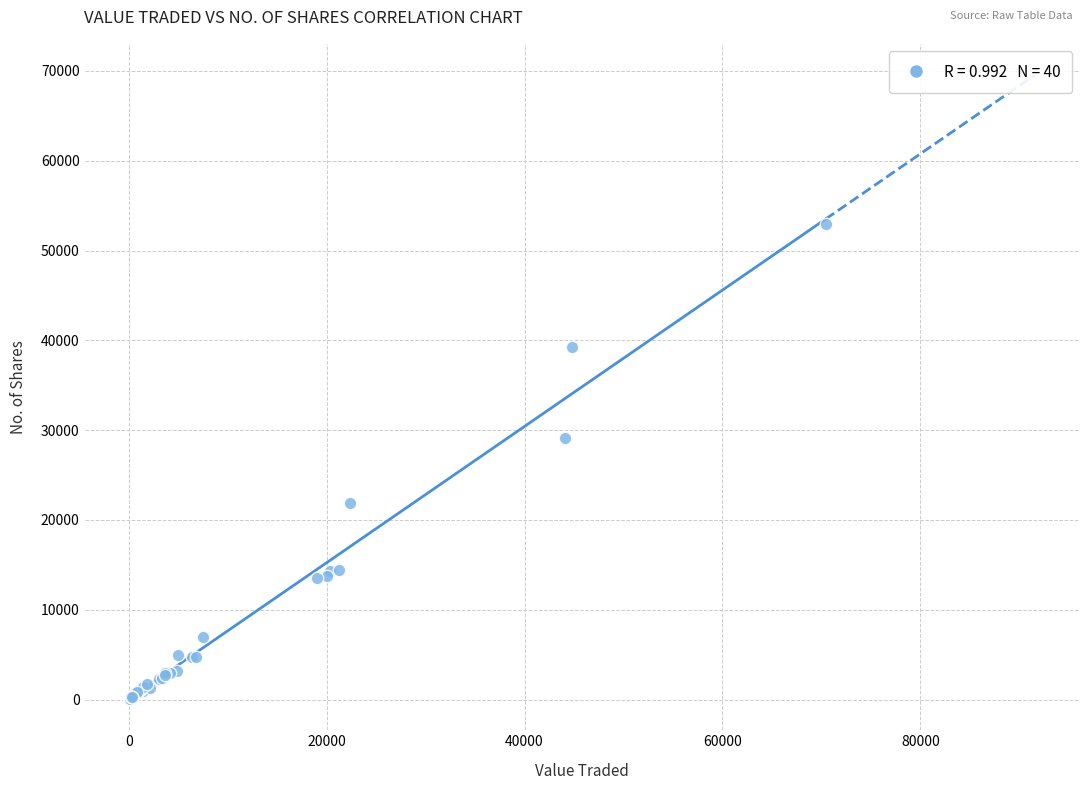

What Y value in the scatter plot is closest to 26509?

29094